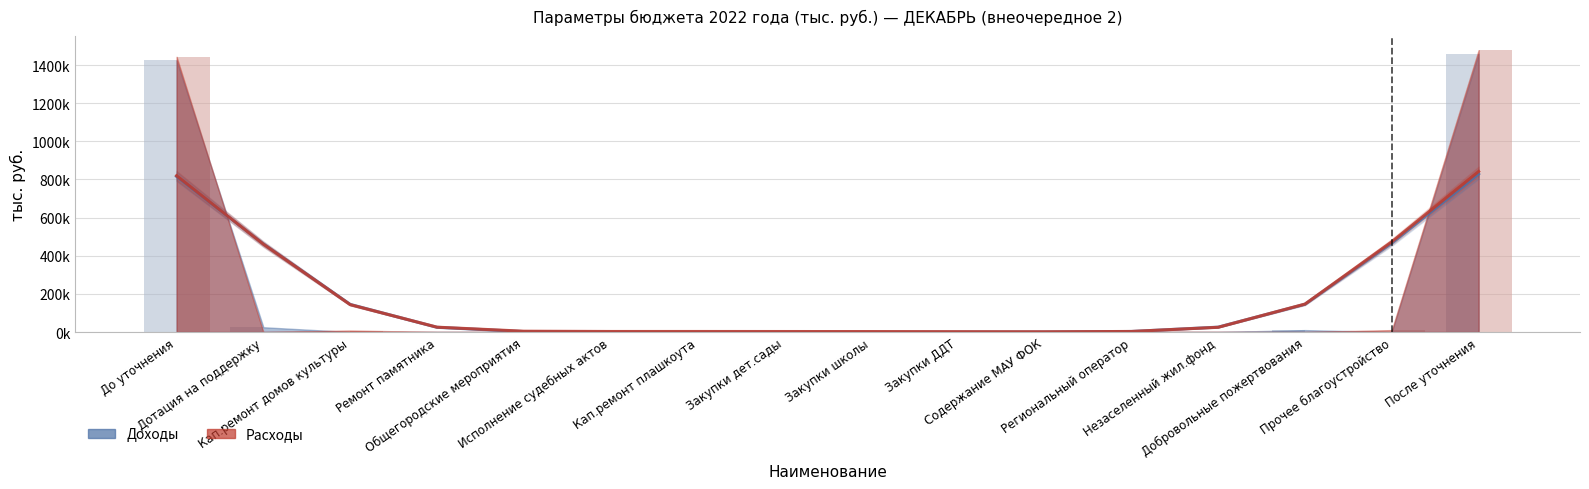

What is the highest value of the Расходы (бар) series?

1478194.2